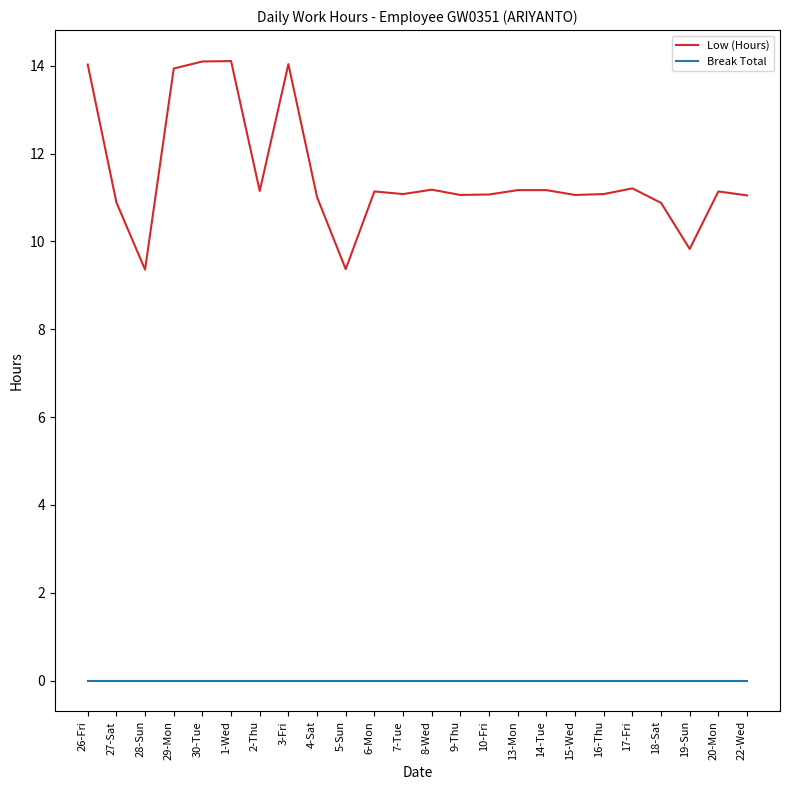

List the series in order of their overall mean, lowest first.

Break Total, Low (Hours)